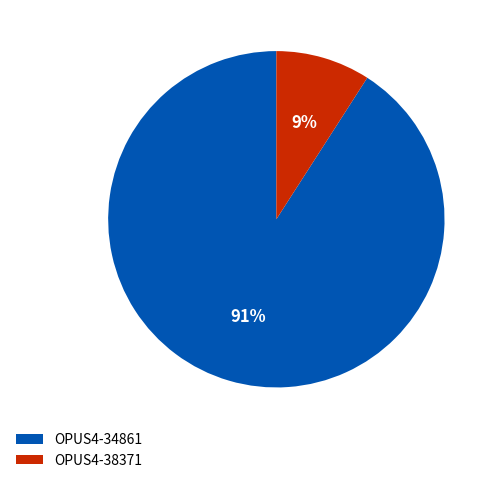

To the nearest percent, what portion does OPUS4-38371 represent?

9%